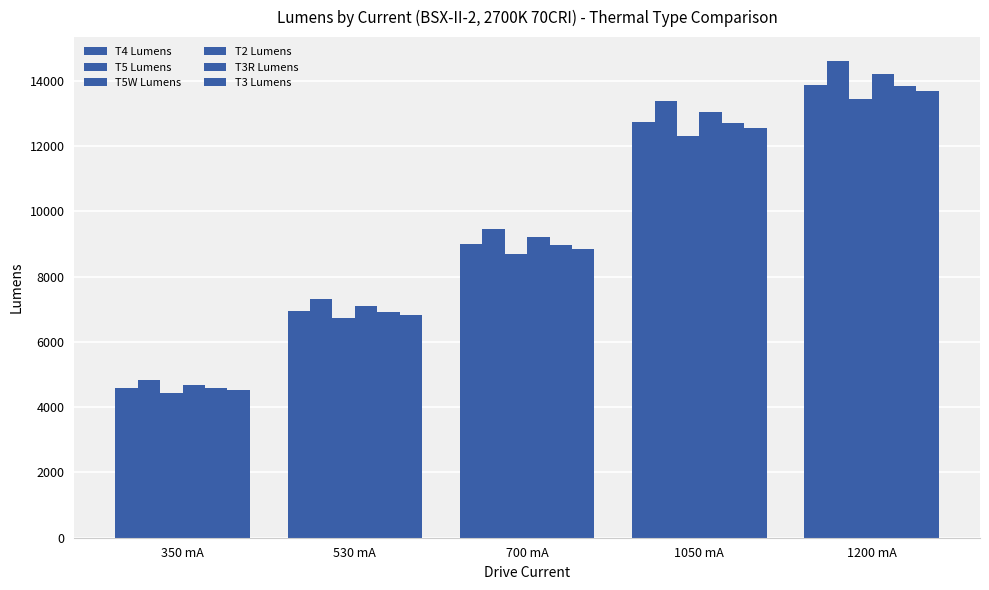

At 1050 mA, list the series in order from largest to smallest.

T5 Lumens, T2 Lumens, T4 Lumens, T3R Lumens, T3 Lumens, T5W Lumens